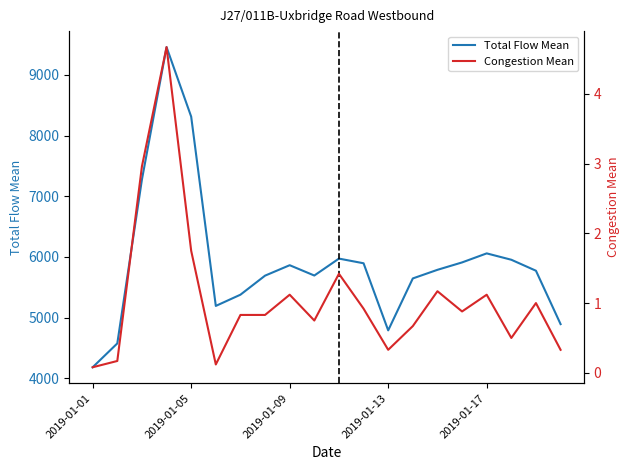

Between 6 and 13, which series saw the biggest shift?

Total Flow Mean